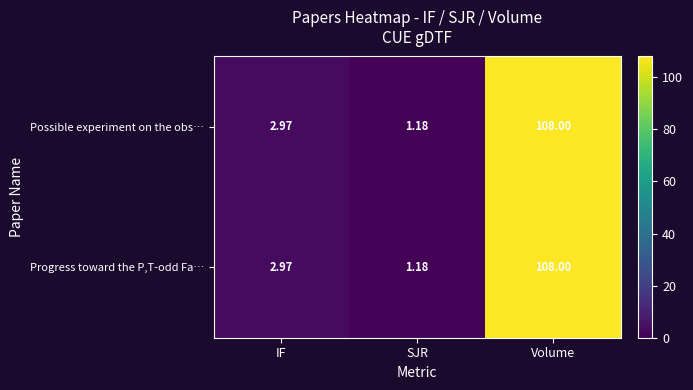

What is the greatest value displayed?

108.0